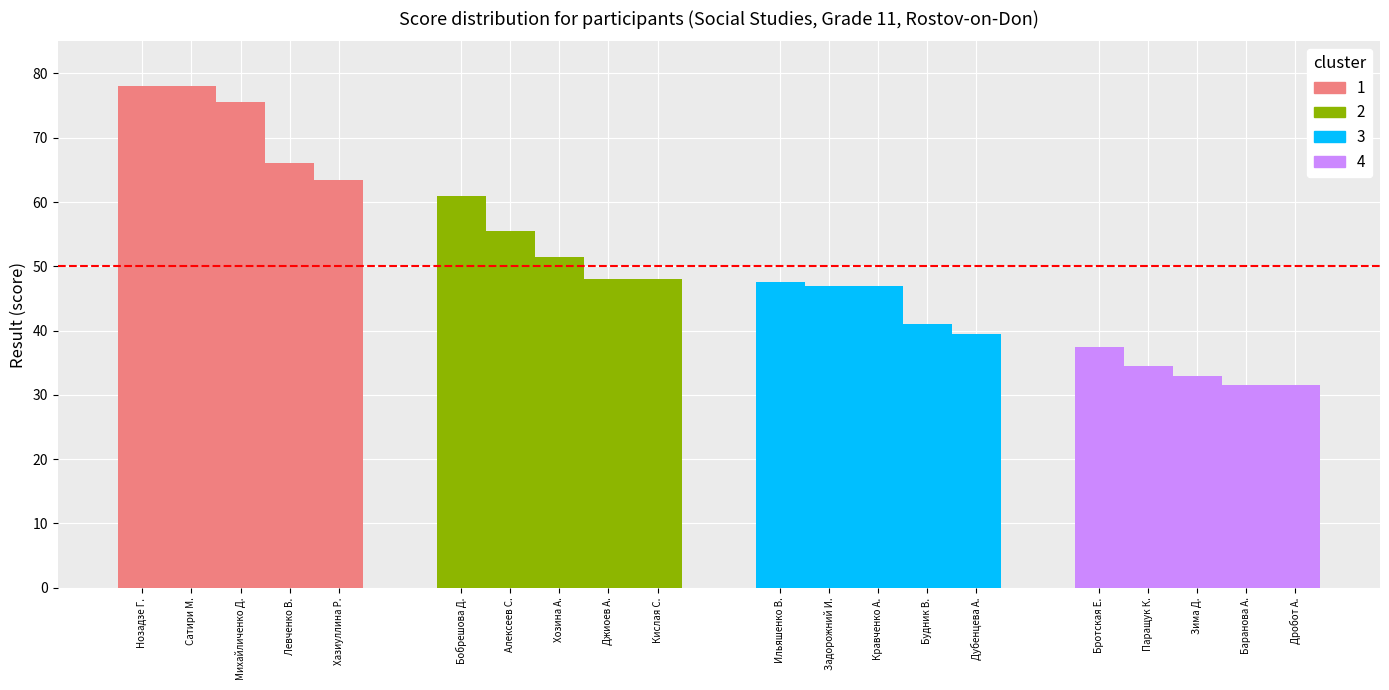

List the labels in order of value, smallest first.

19, 20, 18, 17, 16, 15, 14, 12, 13, 11, 9, 10, 8, 7, 6, 5, 4, 3, 1, 2